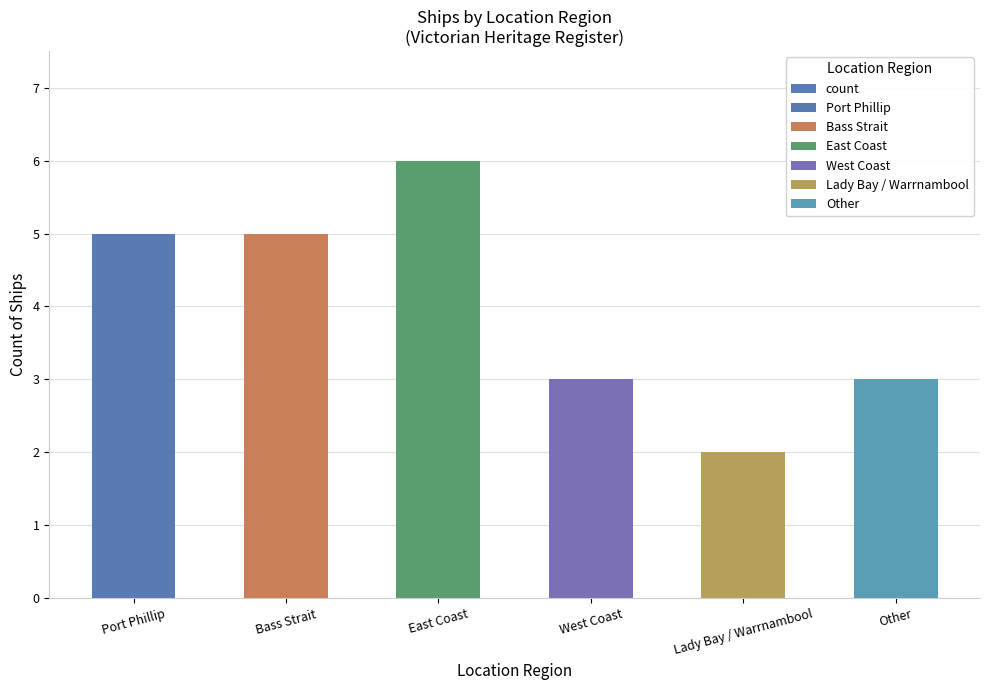

What is the maximum value shown in the chart?

6